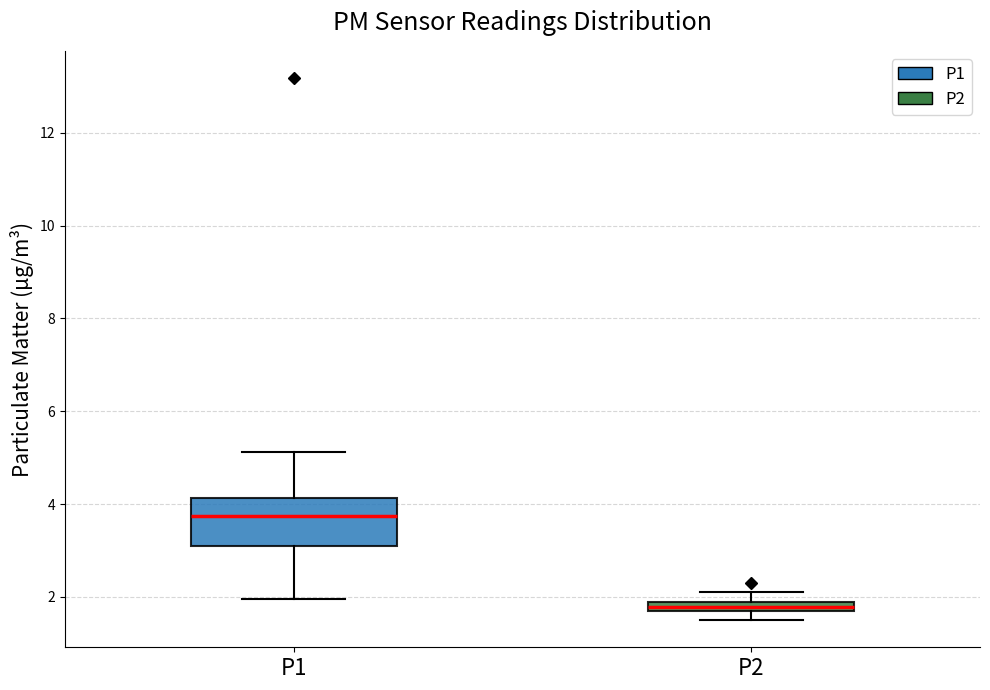

Where is the lower edge of the box for P1 on the y-axis? The values are not printed on the chart, so give them approximately, as read against the axis.

3.2